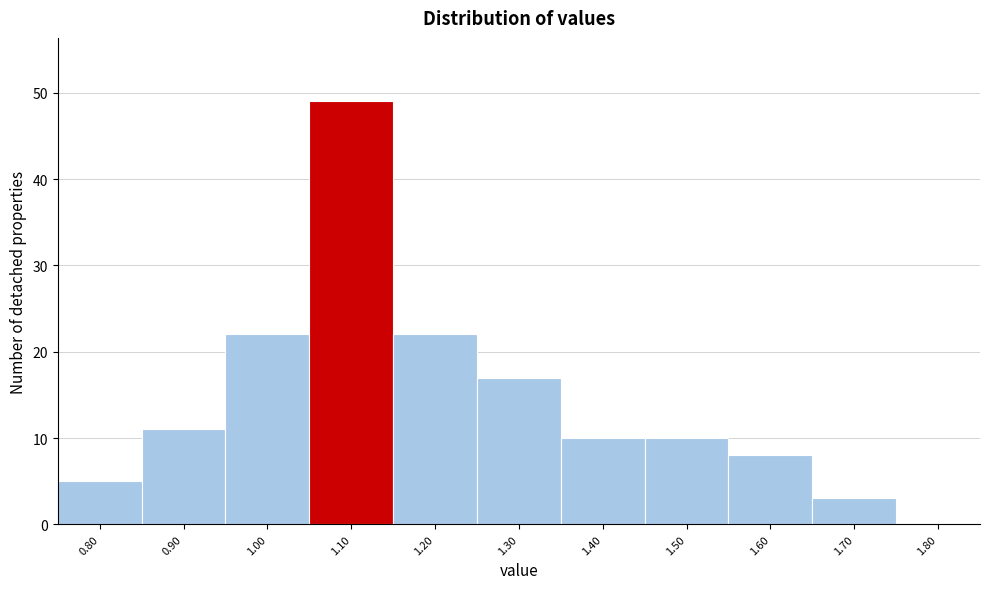

Reading left to right, transcribe all the data shown in this chart.

0.80=5	0.90=11	1.00=22	1.10=49	1.20=22	1.30=17	1.40=10	1.50=10	1.60=8	1.70=3	1.80=0